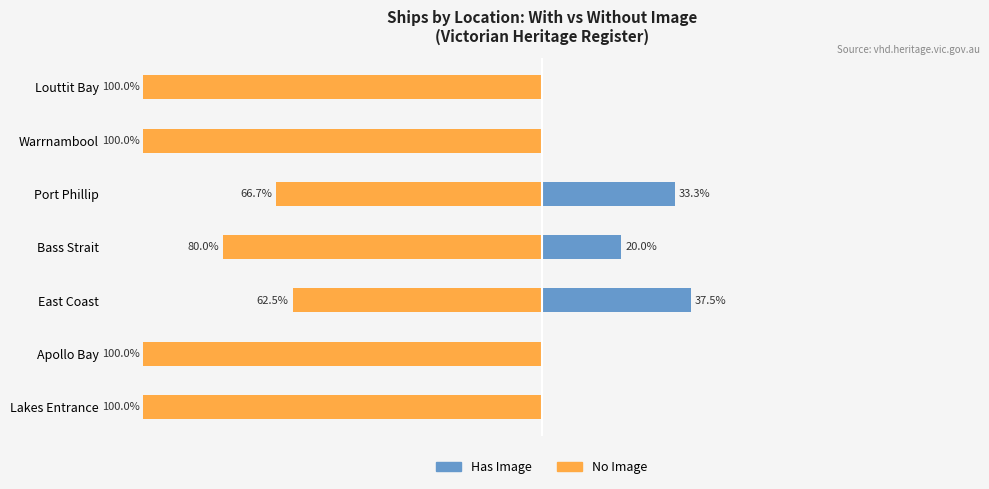

What is the maximum value shown in the chart?

37.5